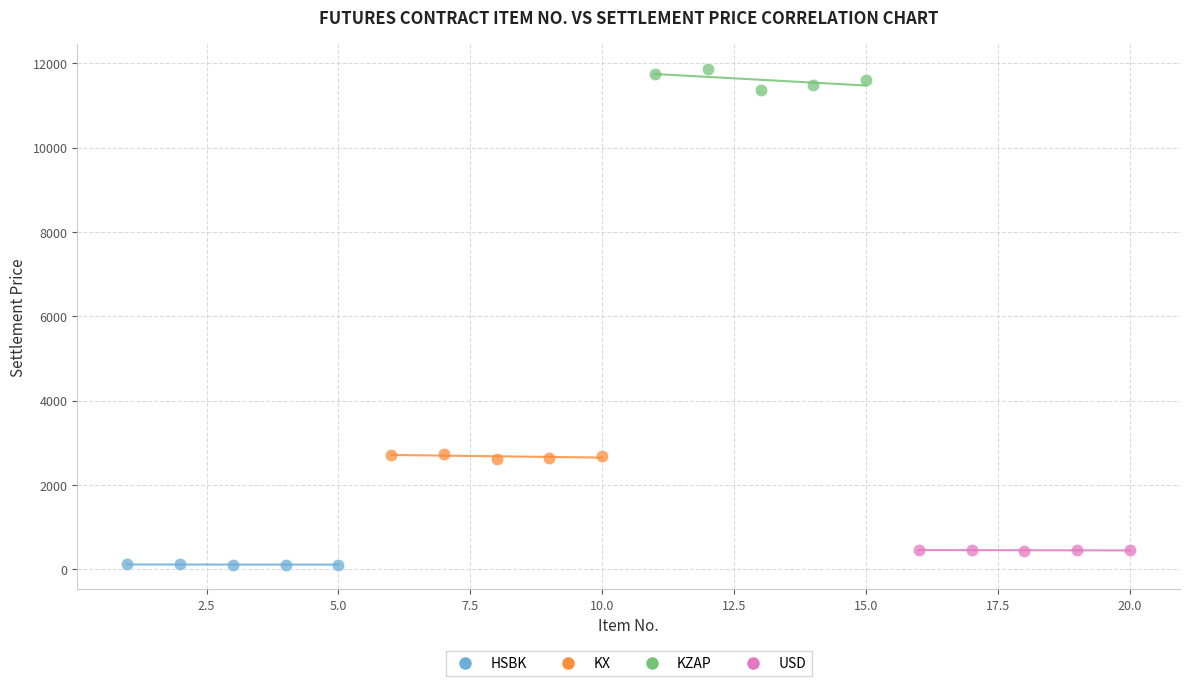

Which series contains the highest Y value?

KZAP